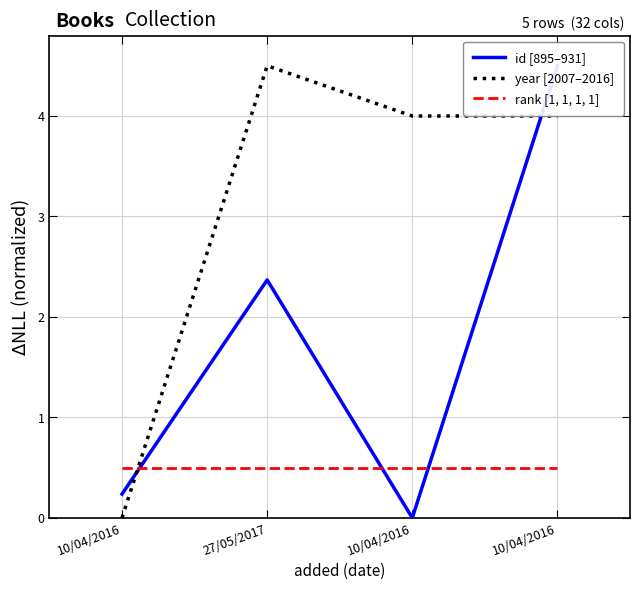

The id [895–931] series shows 2.4 at 27/05/2017. True or false?

True